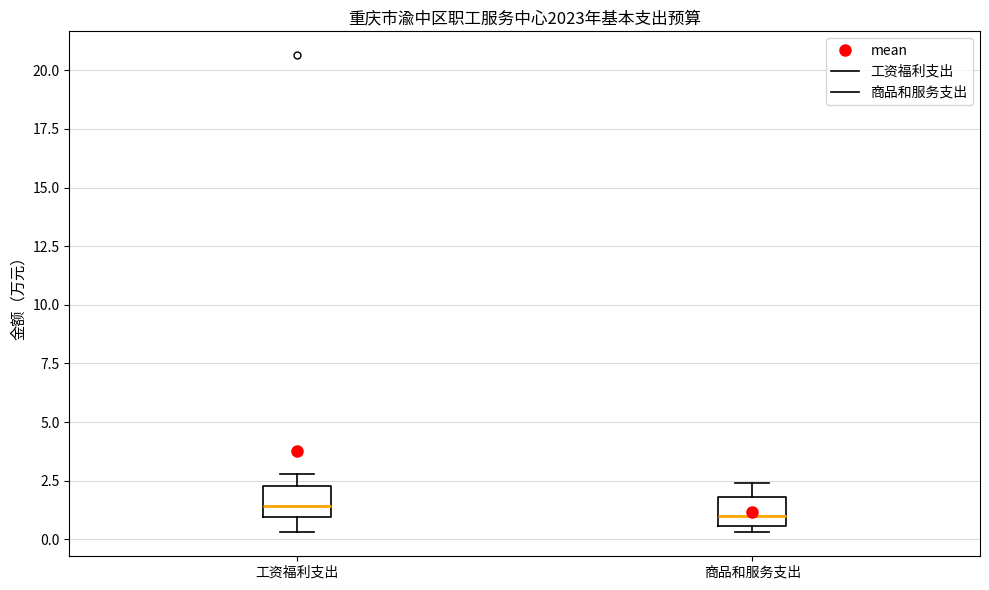

Where does the median line of the box for 工资福利支出 sit on the y-axis? The values are not printed on the chart, so give them approximately, as read against the axis.

1.5